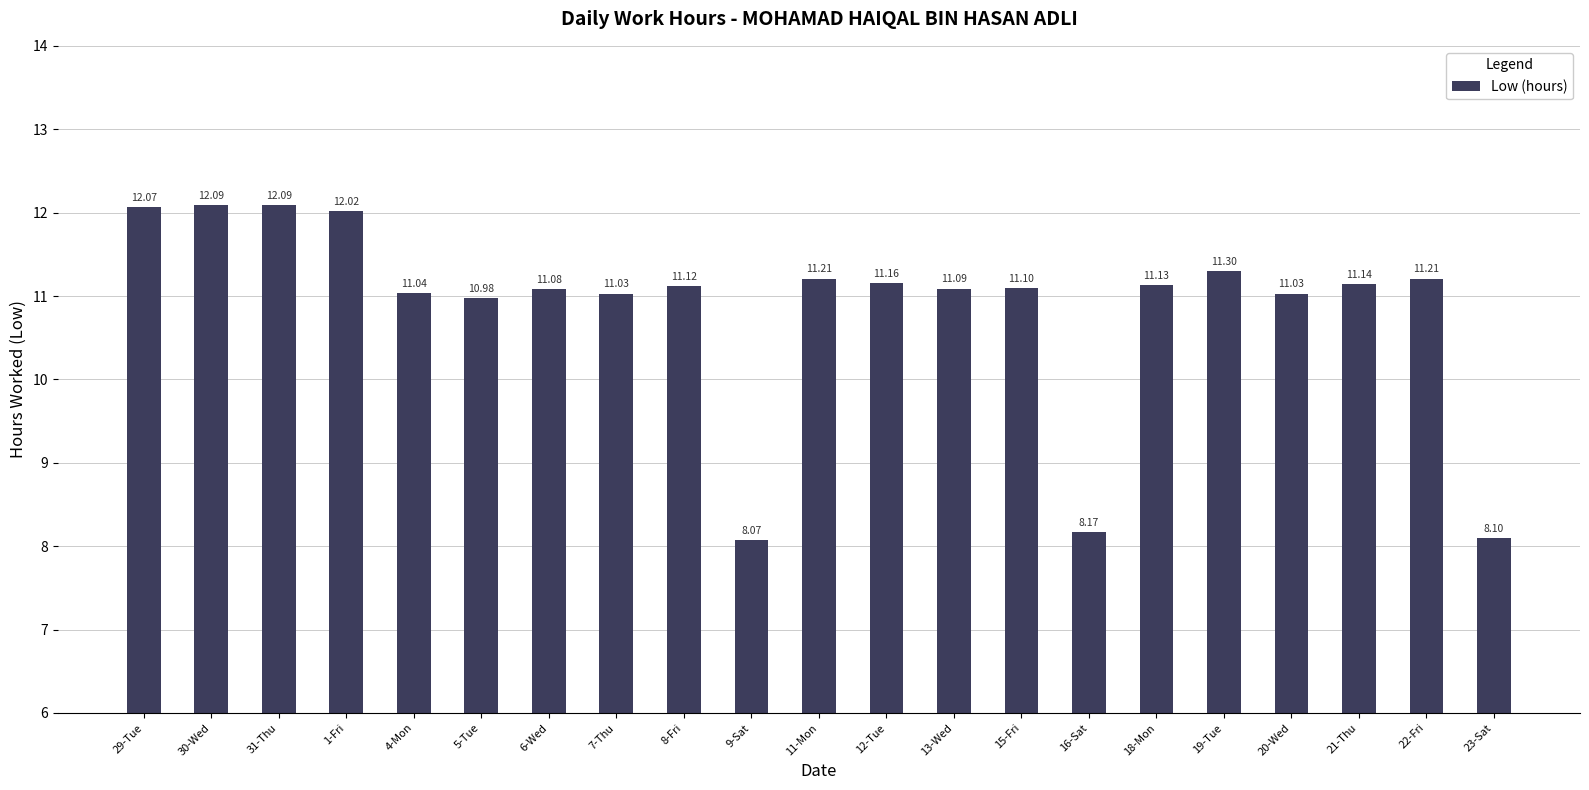

The chart shows a value of 11.0 at 20-Wed. True or false?

True